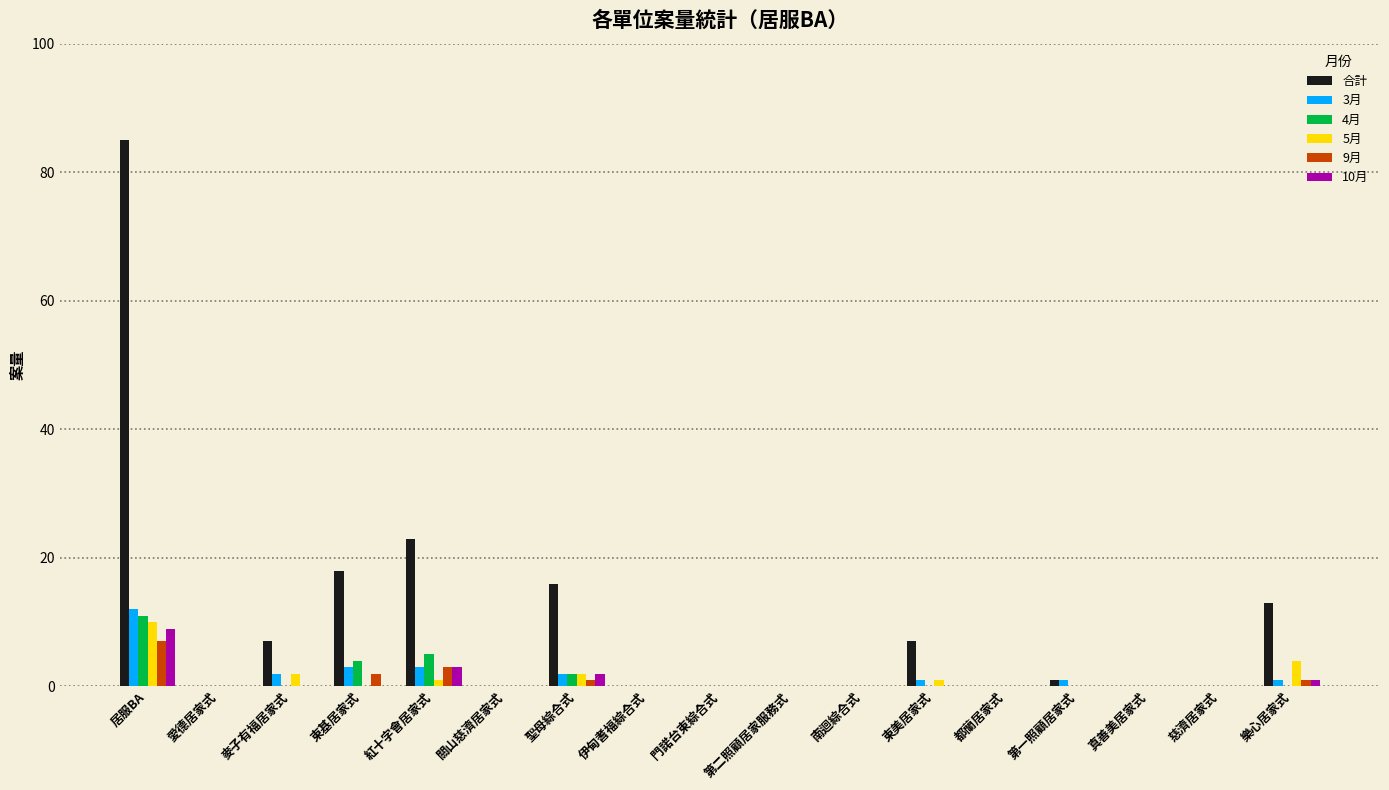

Reading left to right, list all the values displayed in this chart.

合計: 85	0	7	18	23	0	16	0	0	0	0	7	0	1	0	0	13
3月: 12	0	2	3	3	0	2	0	0	0	0	1	0	1	0	0	1
4月: 11	0	0	4	5	0	2	0	0	0	0	0	0	0	0	0	0
5月: 10	0	2	0	1	0	2	0	0	0	0	1	0	0	0	0	4
9月: 7	0	0	2	3	0	1	0	0	0	0	0	0	0	0	0	1
10月: 9	0	0	0	3	0	2	0	0	0	0	0	0	0	0	0	1